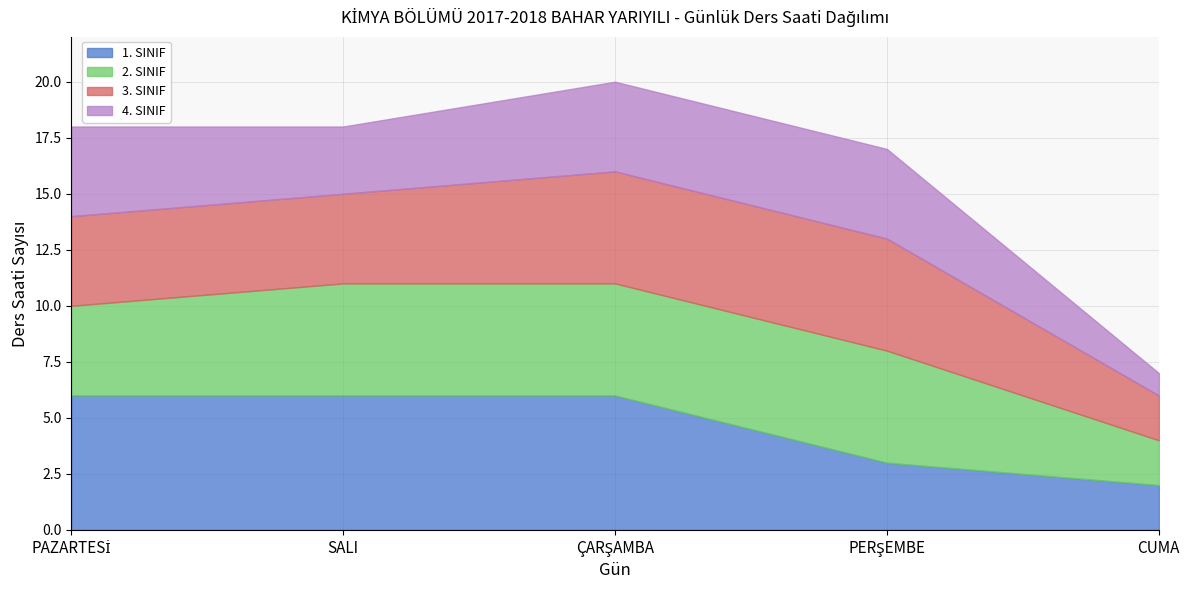

What position from the left is SALI?

2